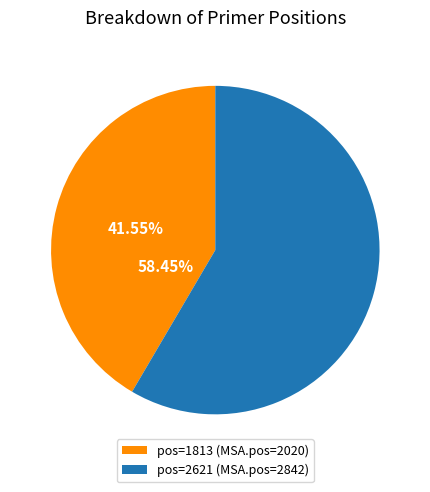

Rank the categories by value from highest to lowest.

2621, 1813